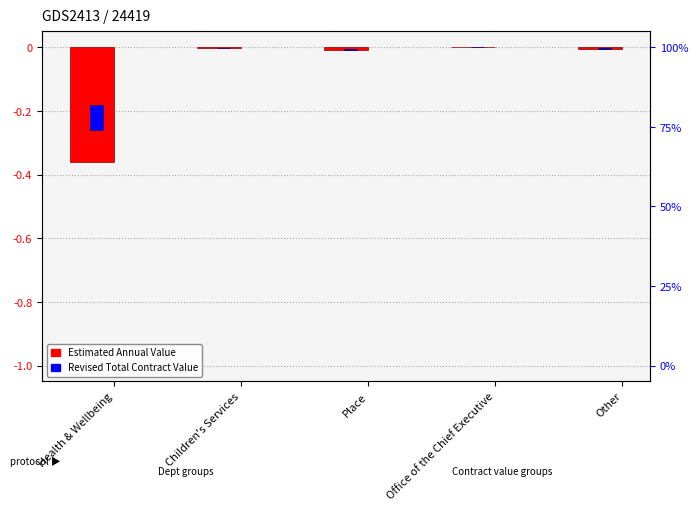

What is the label of the 2nd bar from the right?

Office of the Chief Executive